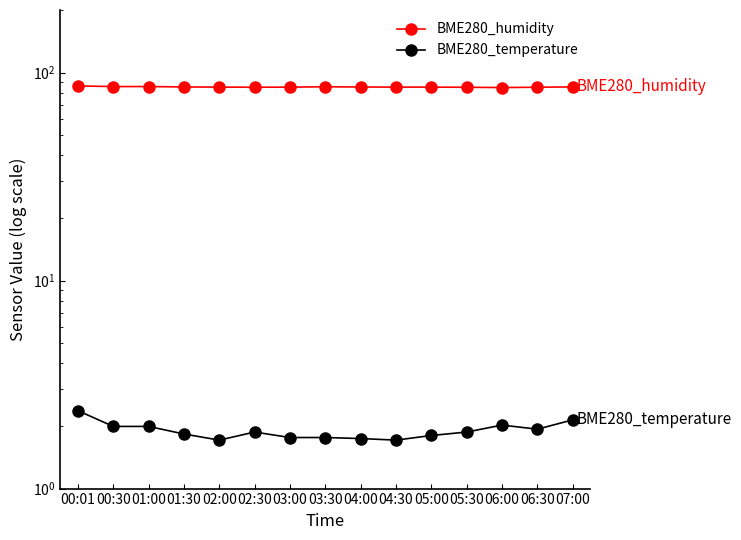

At which category does BME280_temperature reach its first local valley?

02:00